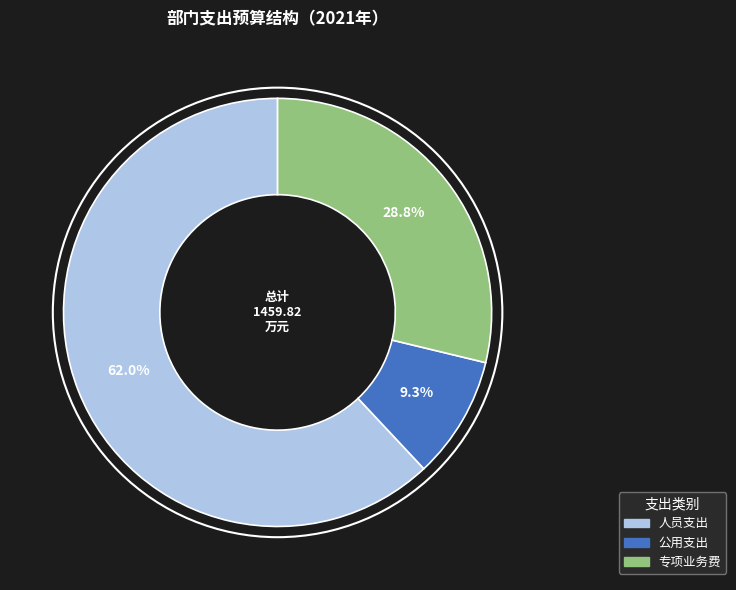

Combined, what portion of the pie is 人员支出 and 公用支出?

71.2%